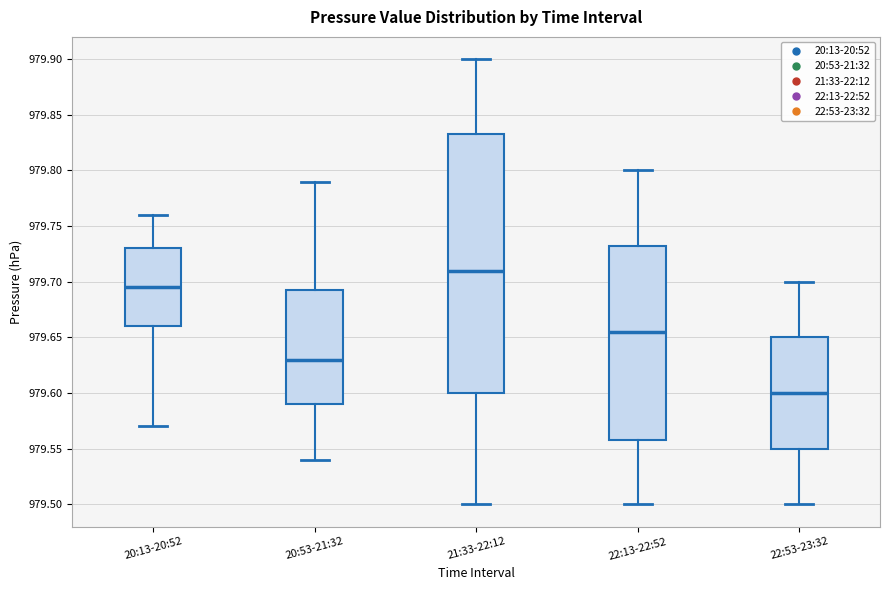

Where is the lower edge of the box for 21:33-22:12 on the y-axis? The values are not printed on the chart, so give them approximately, as read against the axis.

979.600